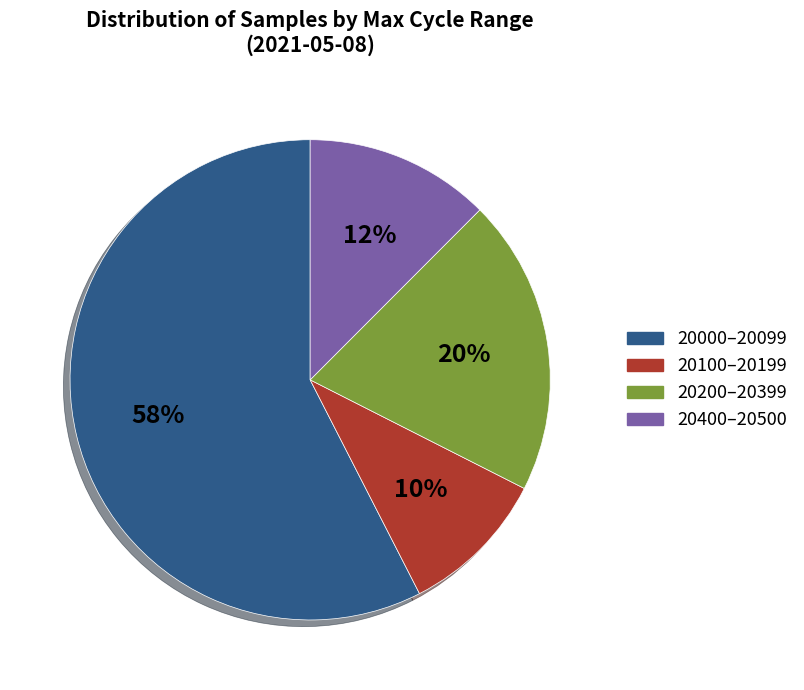

To the nearest percent, what is the difference between the largest and smallest slice percentages?

48%